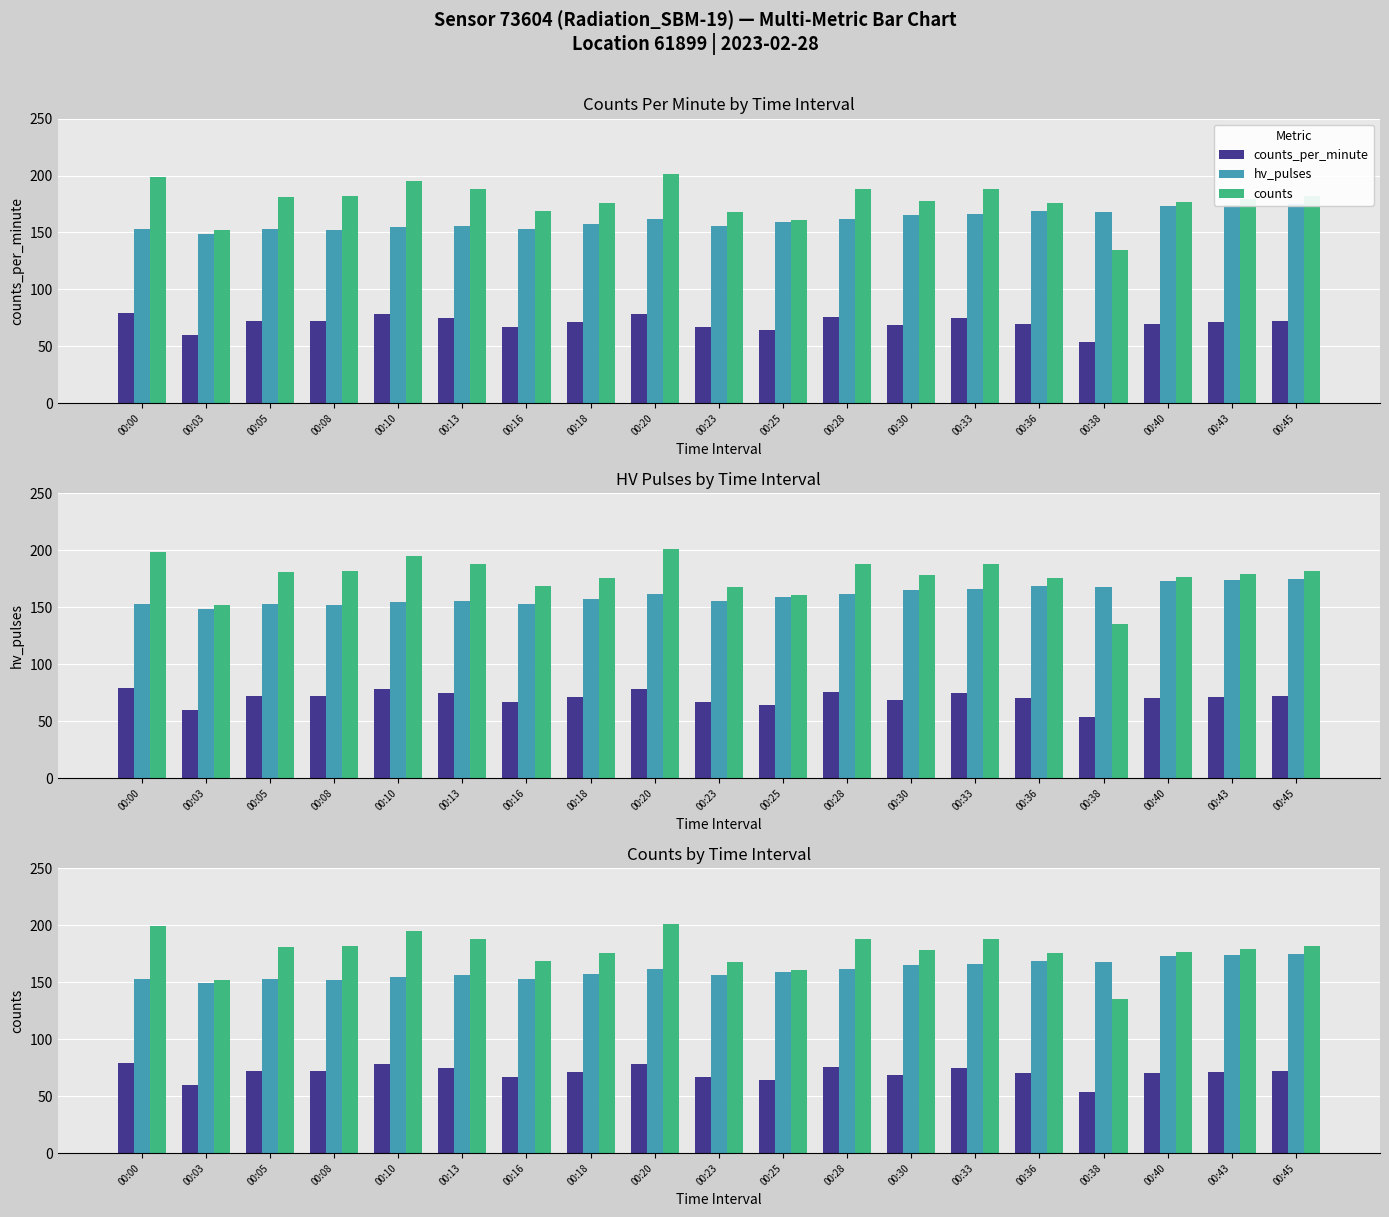

How many data points in hv_pulses are less than 159?

9